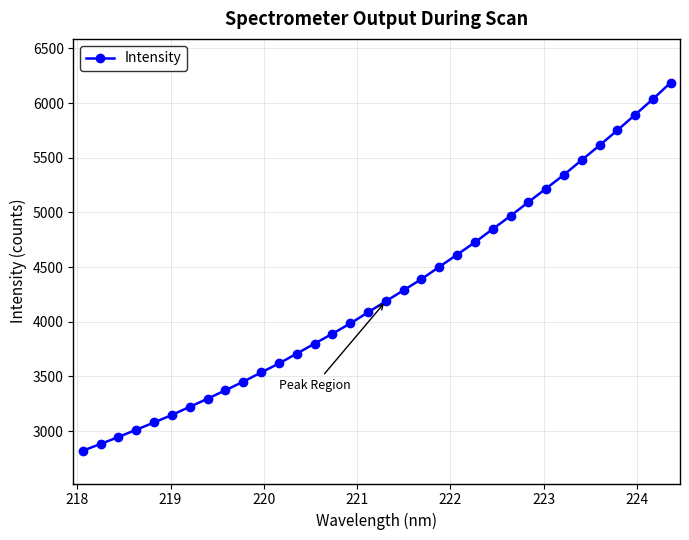

What is the value of the 8th point from the left?

3297.1